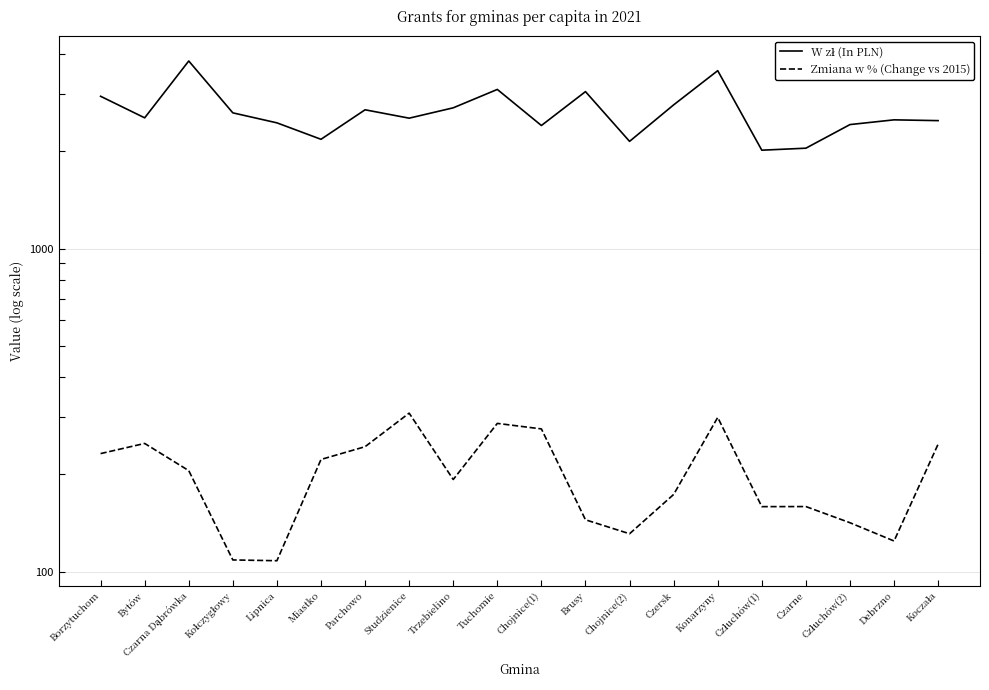

At which label does W zł (In PLN) first exceed 2539?

Borzytuchom